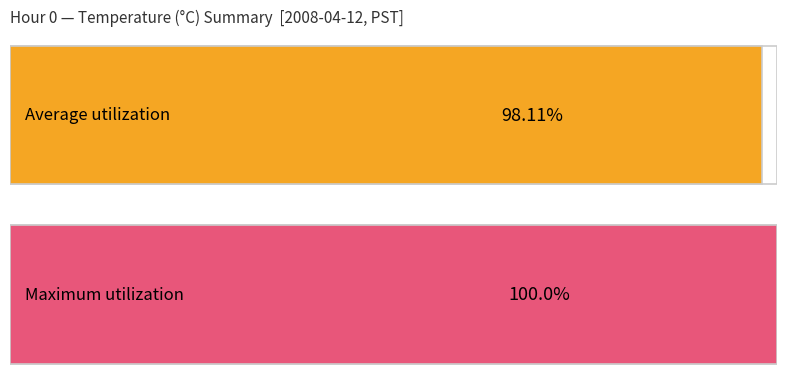

Count the number of data series in this chart.

2